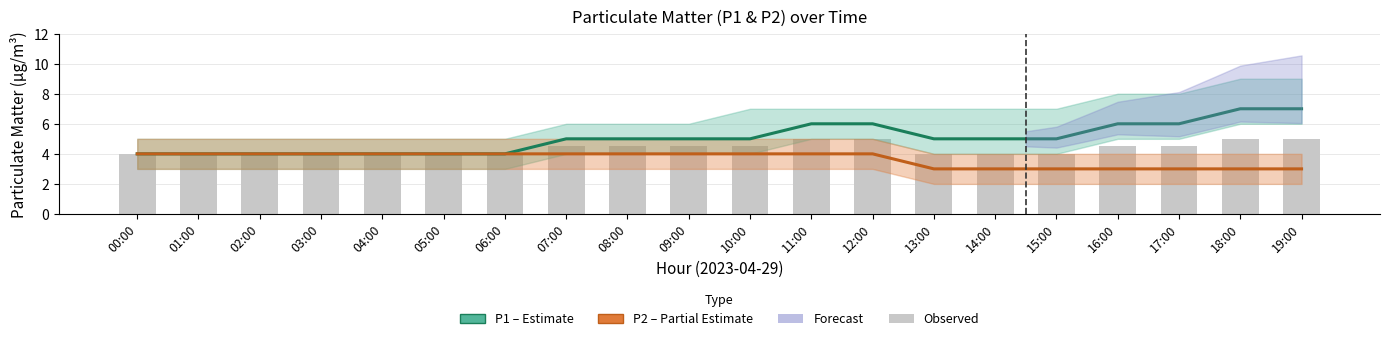

Which series has the largest total across all categories?

P1 (PM10)